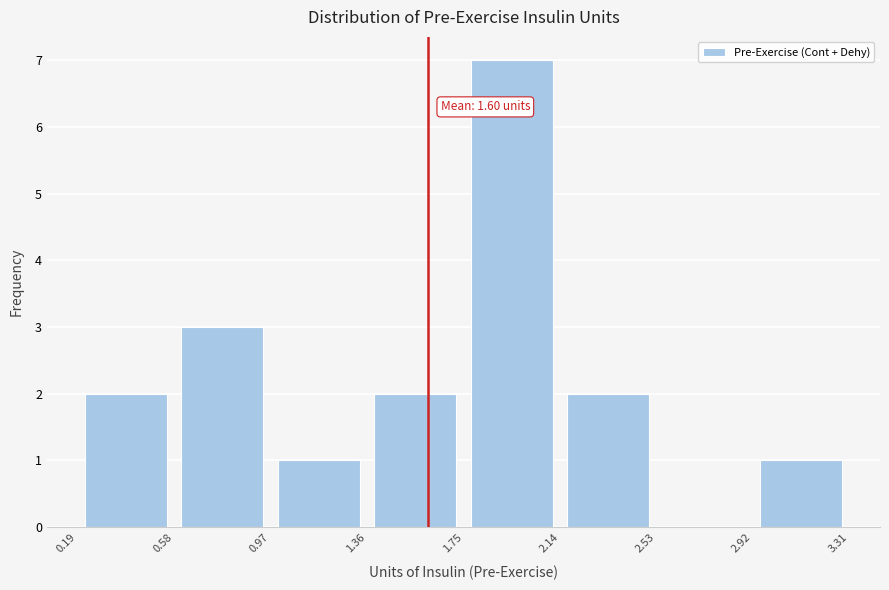

Over which range of the x-axis is the bar tallest?

1.75 to 2.14